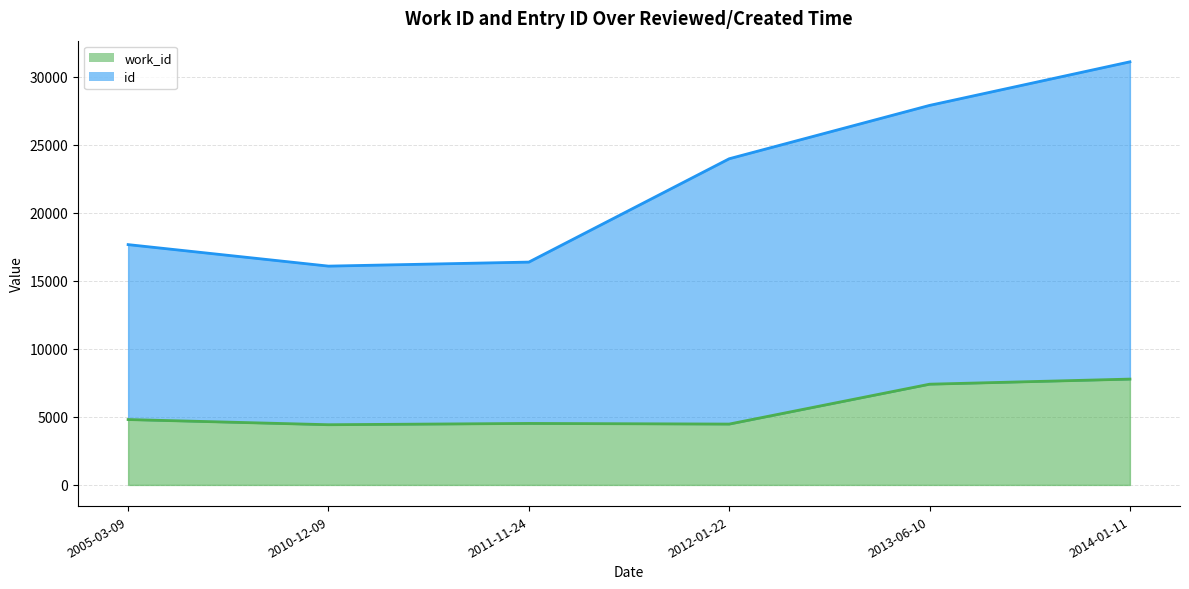

What is the lowest value of the work_id series?

4427